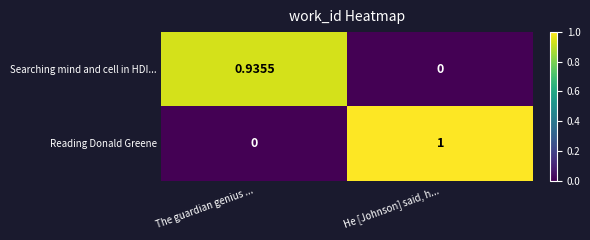

Which series changed the most between The guardian genius ... and He [Johnson] said, h...?

Reading Donald Greene